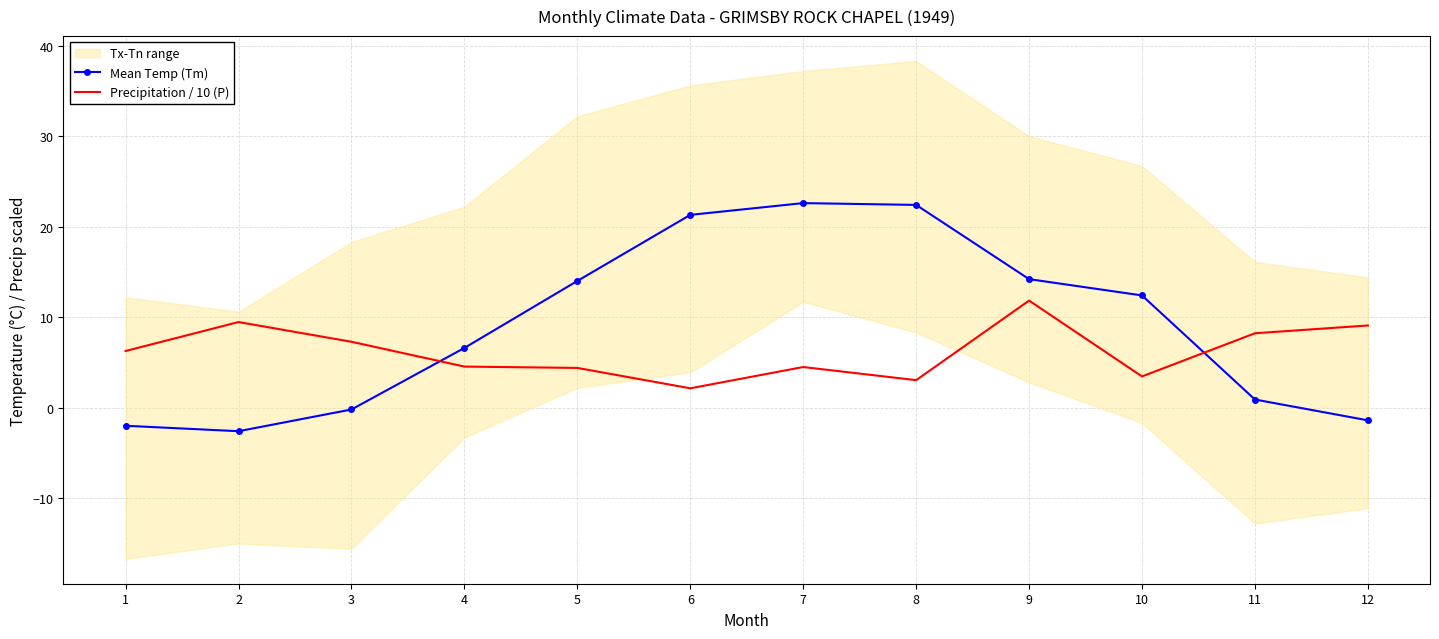

True or false: Mean Temp (Tm) has a value of 12.7 at 8.

False